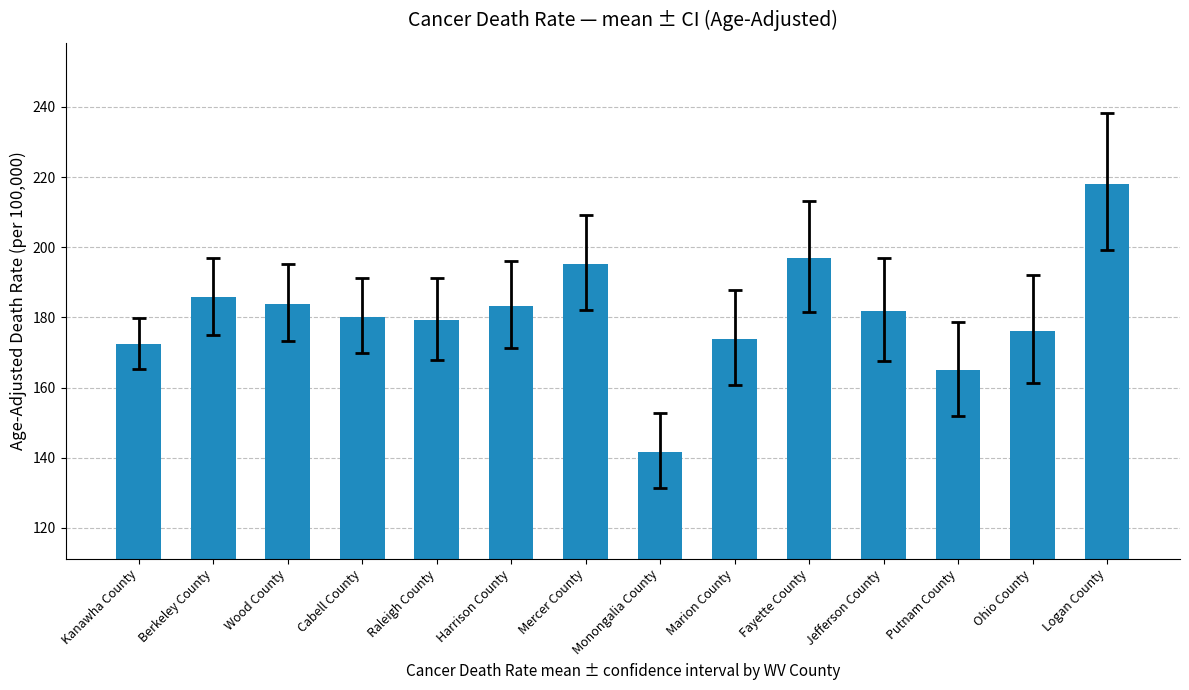

How many distinct data groups are displayed?

1